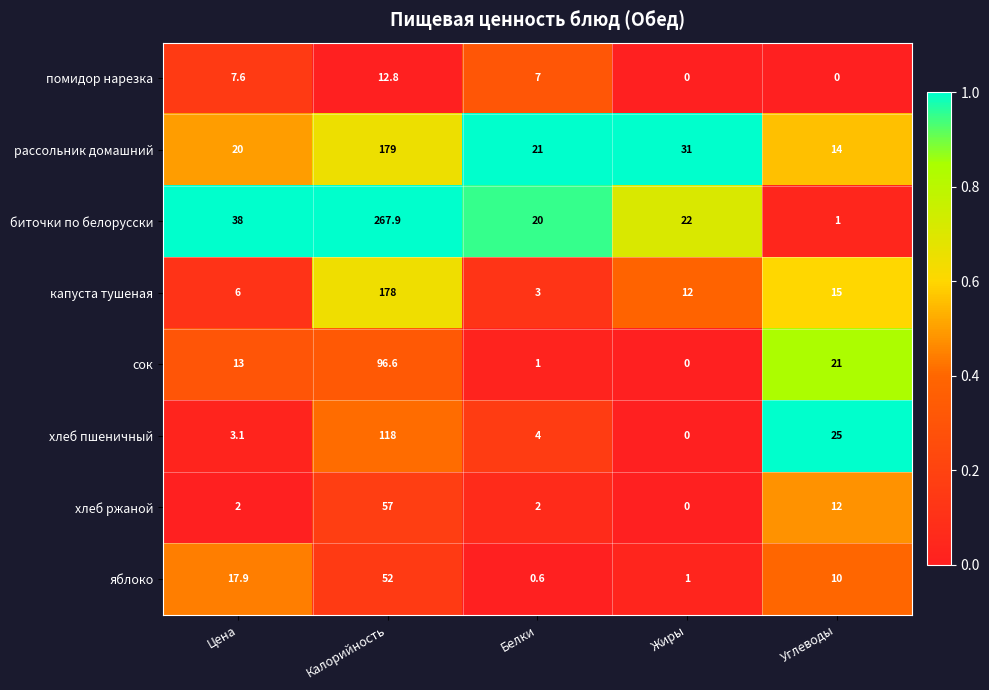

Rank the series by their maximum value, from highest to lowest.

биточки по белорусски, рассольник домашний, капуста тушеная, хлеб пшеничный, сок, хлеб ржаной, яблоко, помидор нарезка